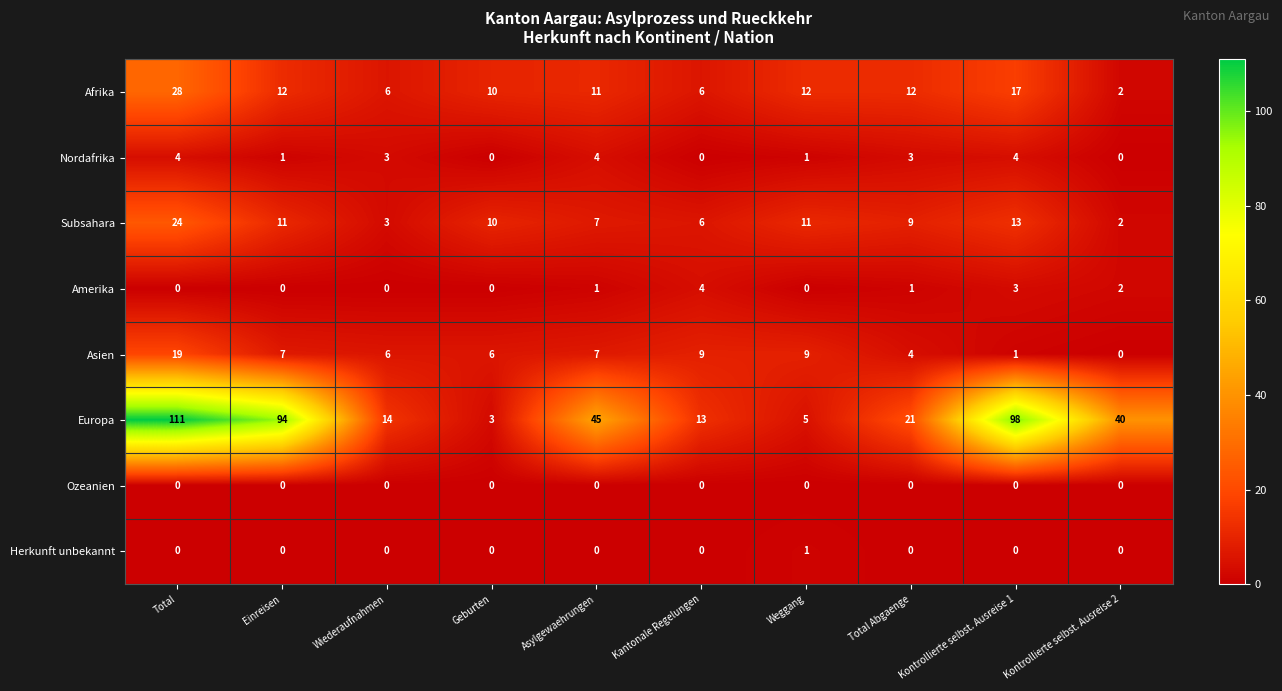

True or false: Subsahara has a value of 24 at Total.

True